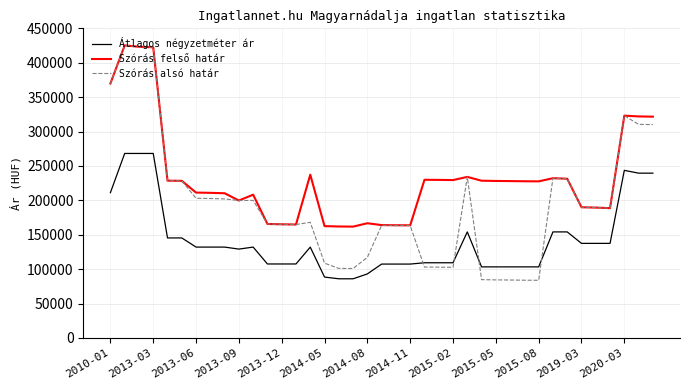

Which series has the largest total across all categories?

Szórás felső határ